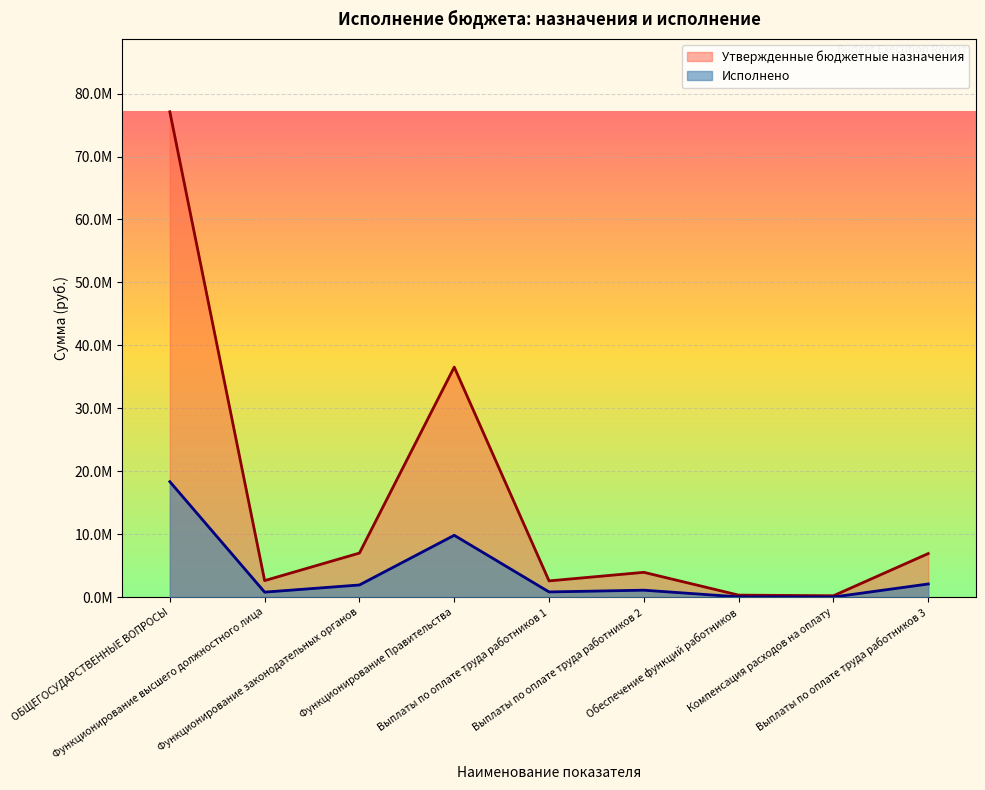

The value of Утвержденные бюджетные назначения at Обеспечение функций работников is 298985.1. True or false?

True